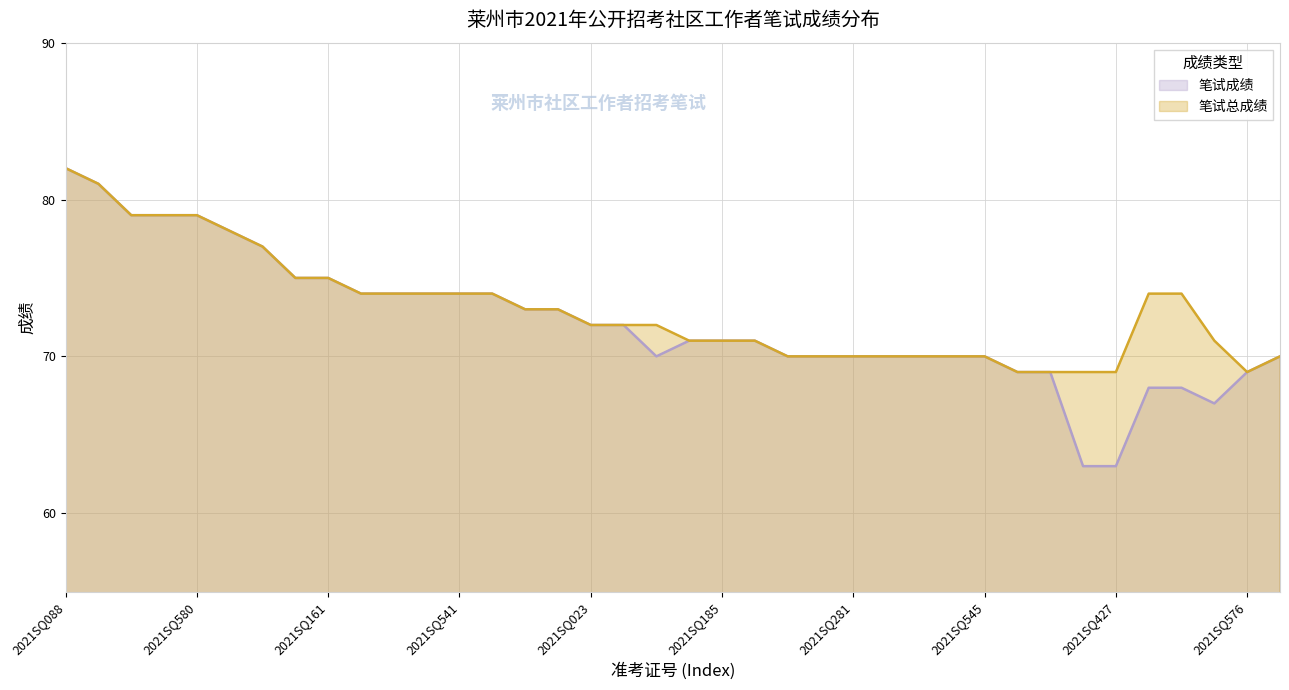

Which series changed the most between 2021SQ094 and 2021SQ434?

笔试成绩